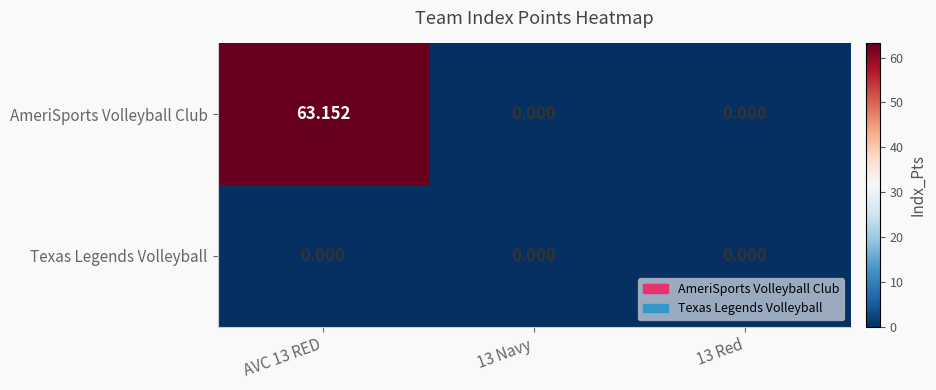

How many distinct data groups are displayed?

2